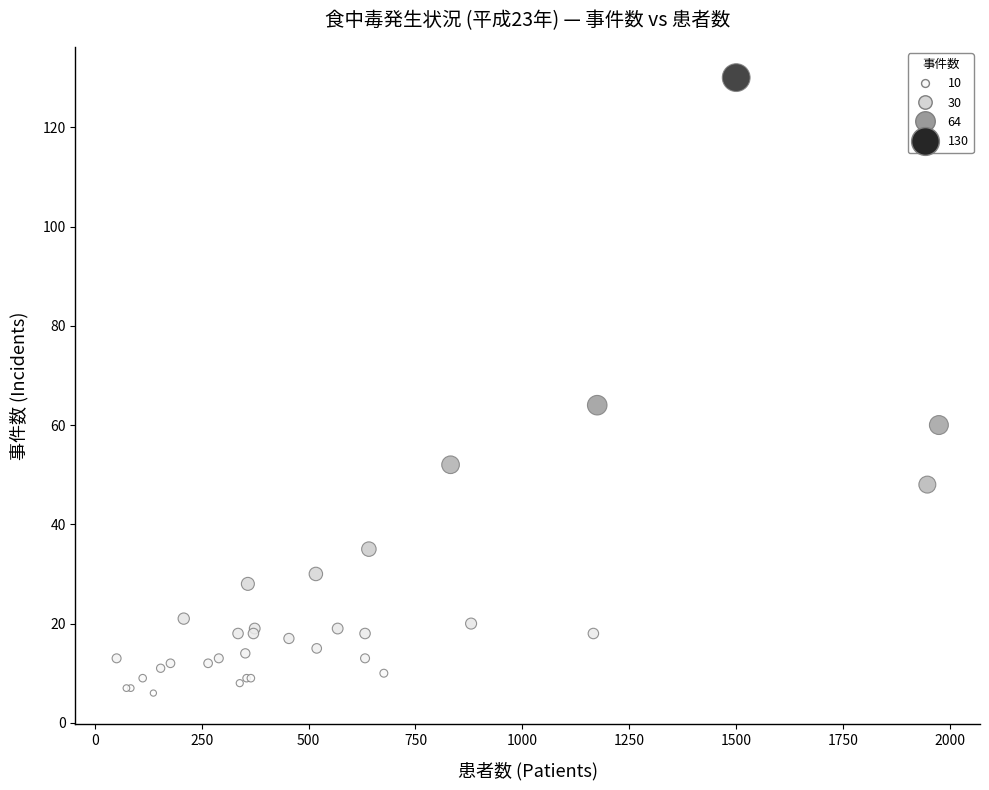

What Y value in the scatter plot is closest to 68?

64